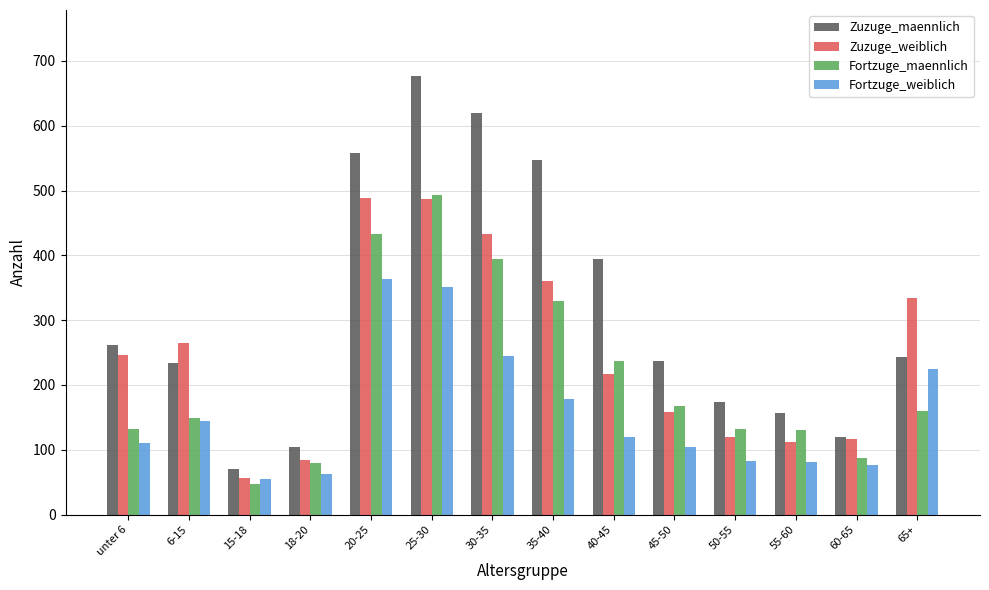

What is the total value across all series at 20-25?

1842